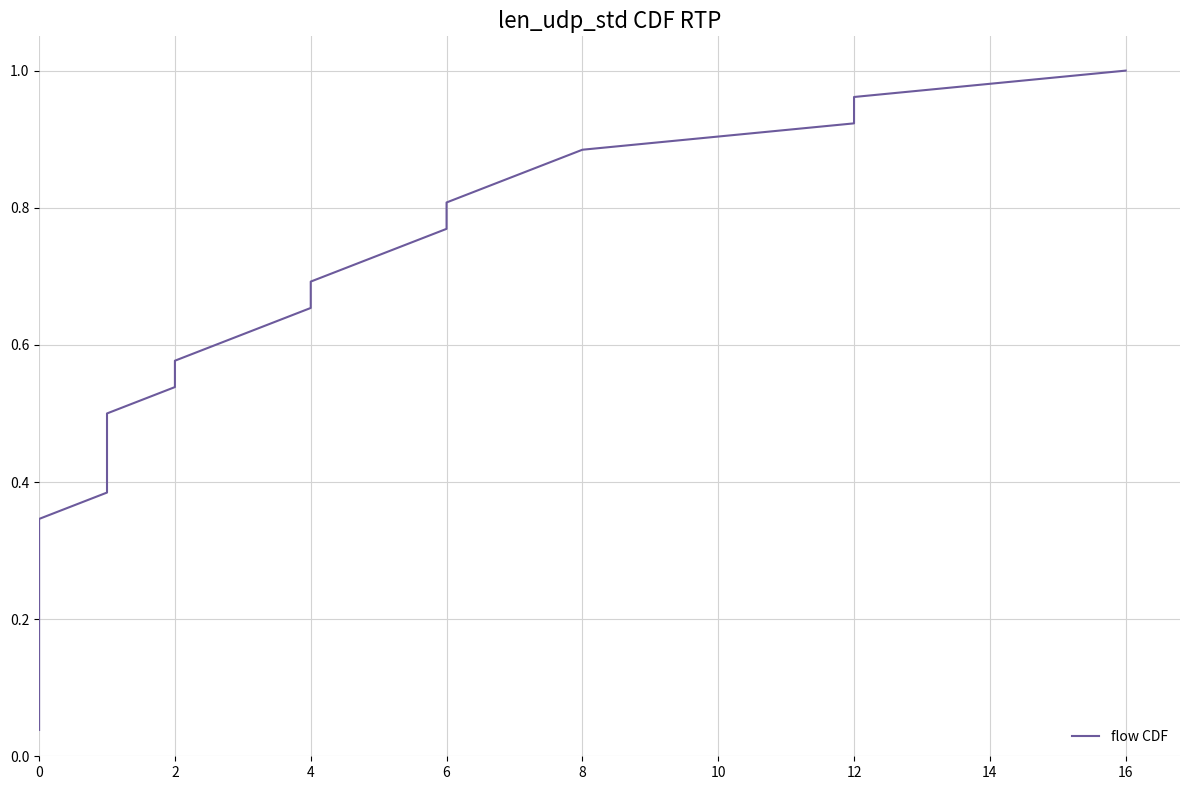

Which has a higher value, 23 or 10?

23